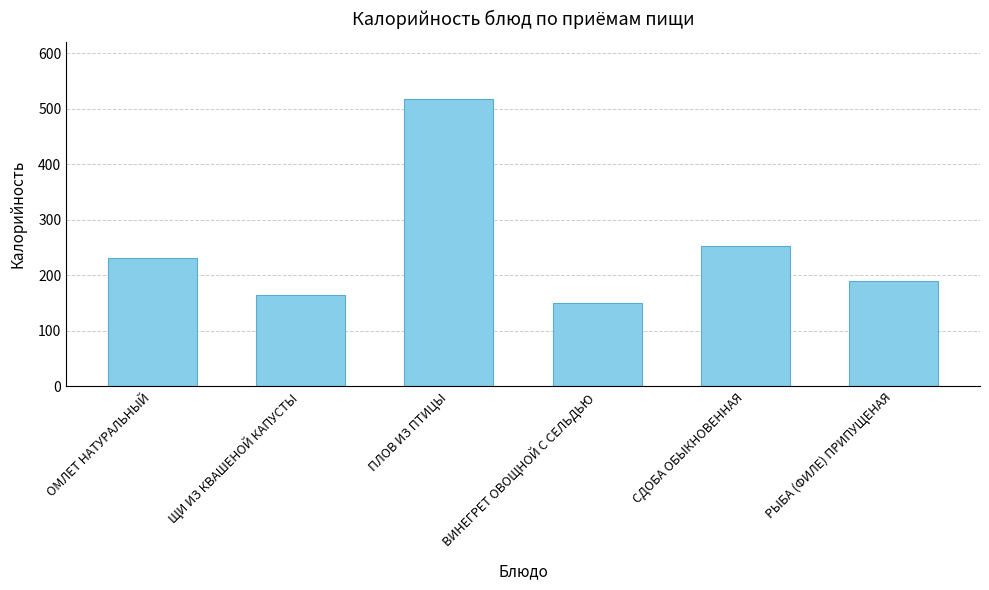

What is the change in value from ЩИ ИЗ КВАШЕНОЙ КАПУСТЫ to ВИНЕГРЕТ ОВОЩНОЙ С СЕЛЬДЬЮ?

-14